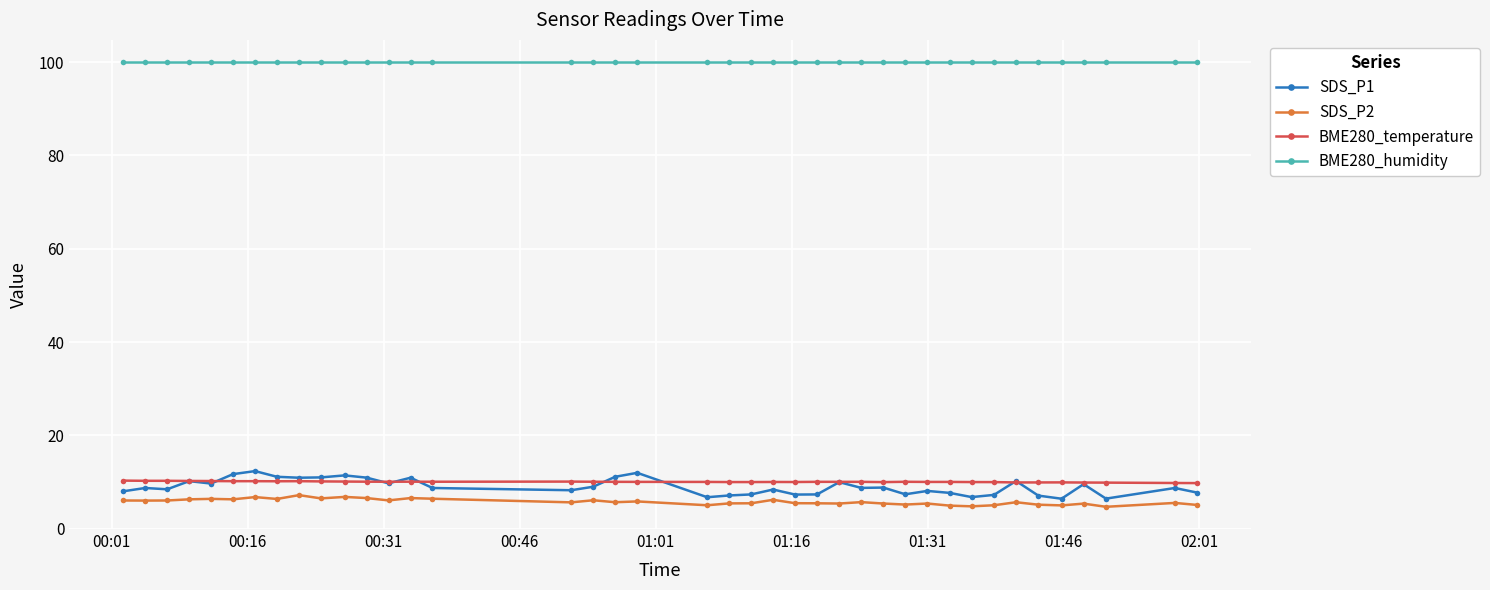

True or false: BME280_temperature has more than 1 interior local peaks.

True